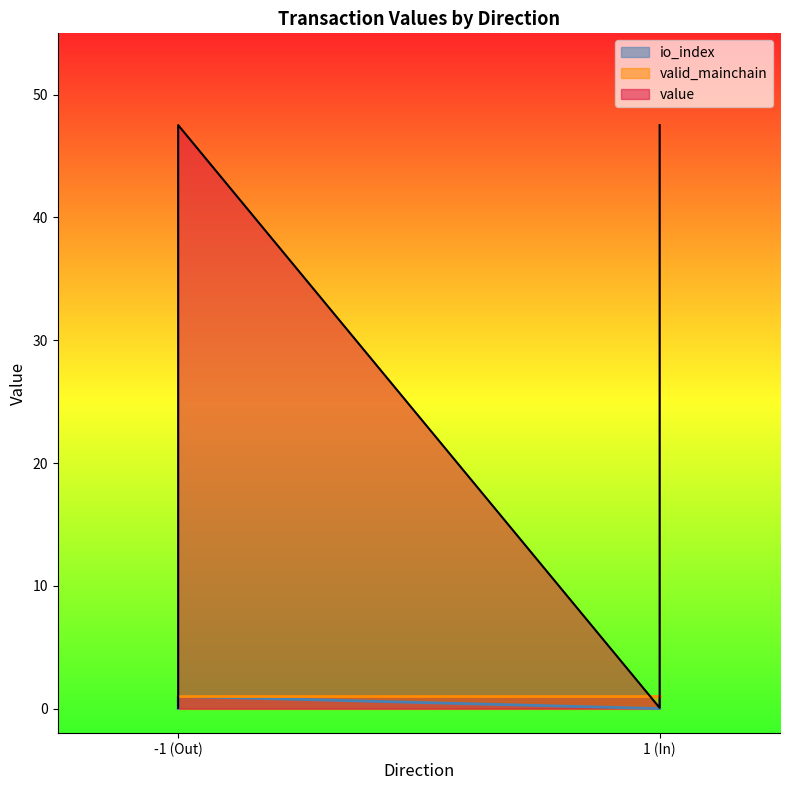

Is the value of value at -1 (Out) greater than the value of io_index at 1 (In)?

Yes